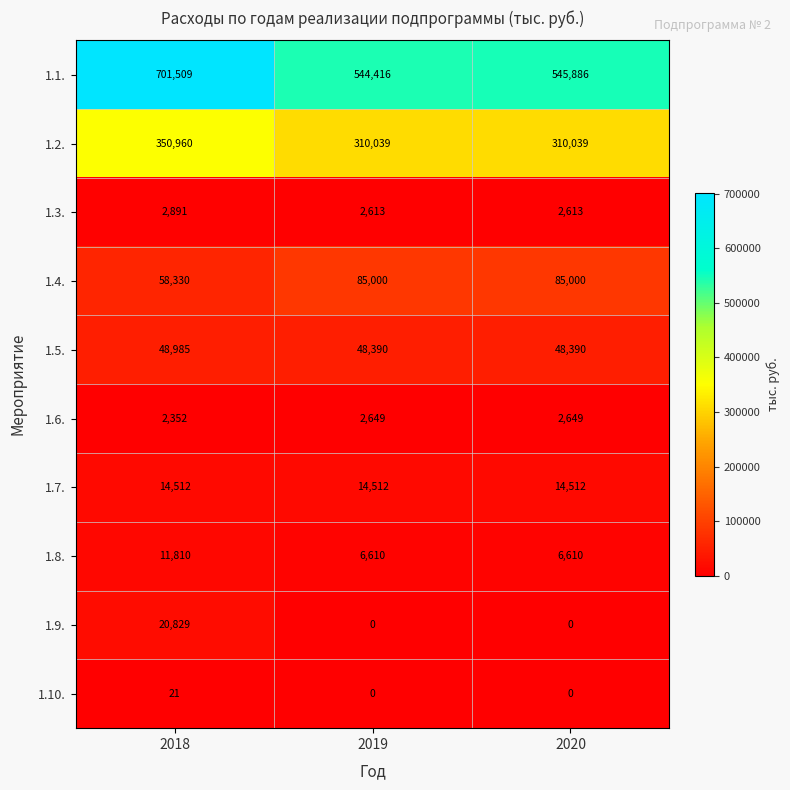

Reading left to right, list all the values displayed in this chart.

1.1.: 2018=701509	2019=544416	2020=545886
1.2.: 2018=350960	2019=310039	2020=310039
1.3.: 2018=2891	2019=2613	2020=2613
1.4.: 2018=58330	2019=85000	2020=85000
1.5.: 2018=48985	2019=48390	2020=48390
1.6.: 2018=2352	2019=2649	2020=2649
1.7.: 2018=14512	2019=14512	2020=14512
1.8.: 2018=11810	2019=6610	2020=6610
1.9.: 2018=20829	2019=0	2020=0
1.10.: 2018=21	2019=0	2020=0